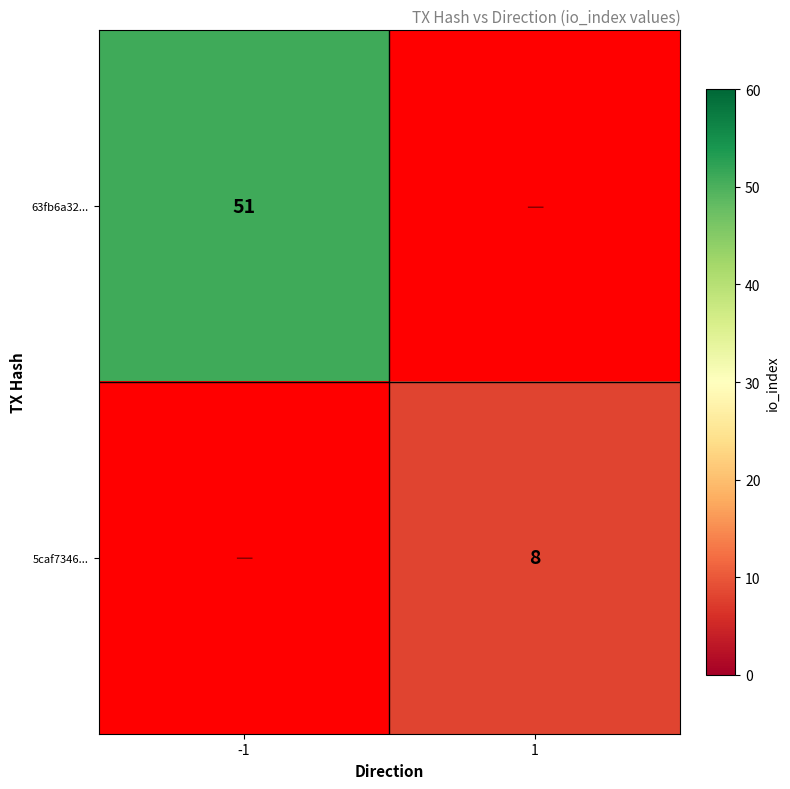

Is the value of 63fb6a32... at -1 greater than the value of 5caf7346... at 1?

Yes